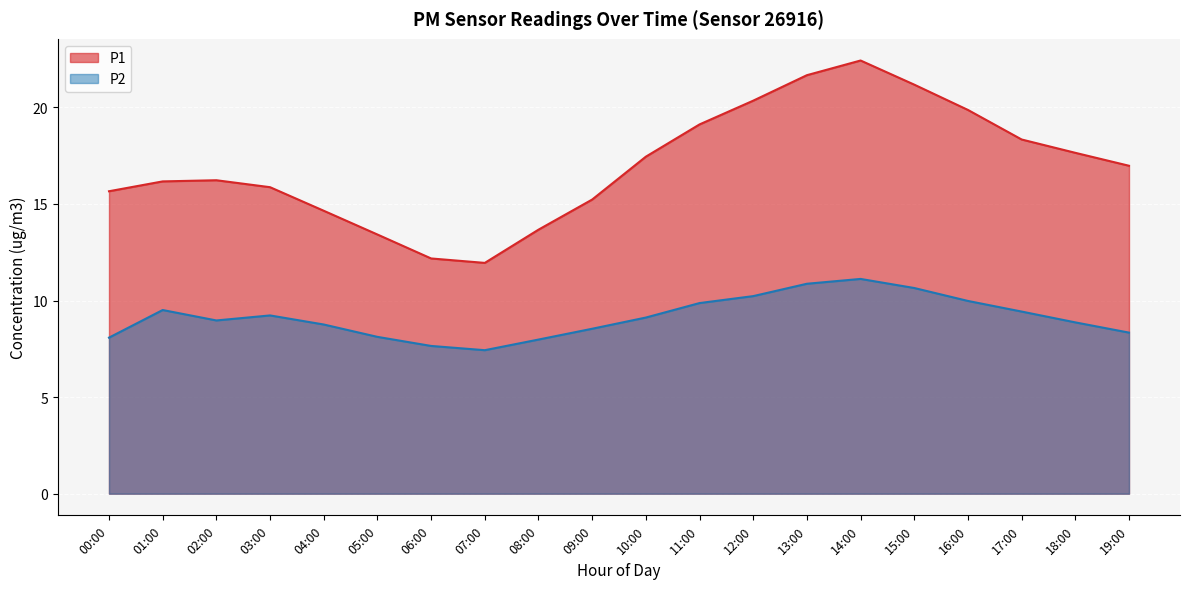

Does the chart display data point markers on the line(s)?

No